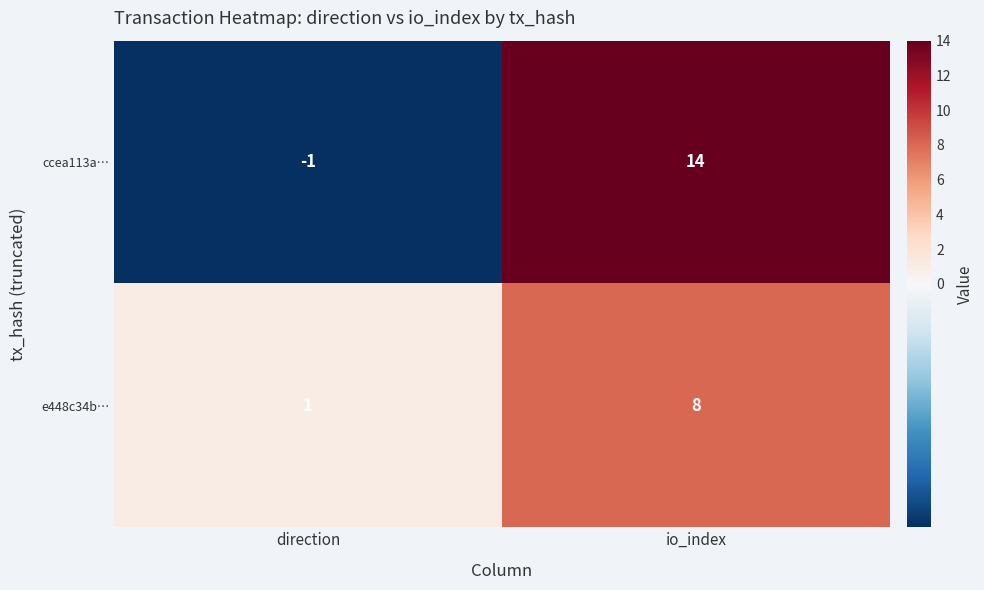

Which category has the lowest value in the e448c34b… series?

direction